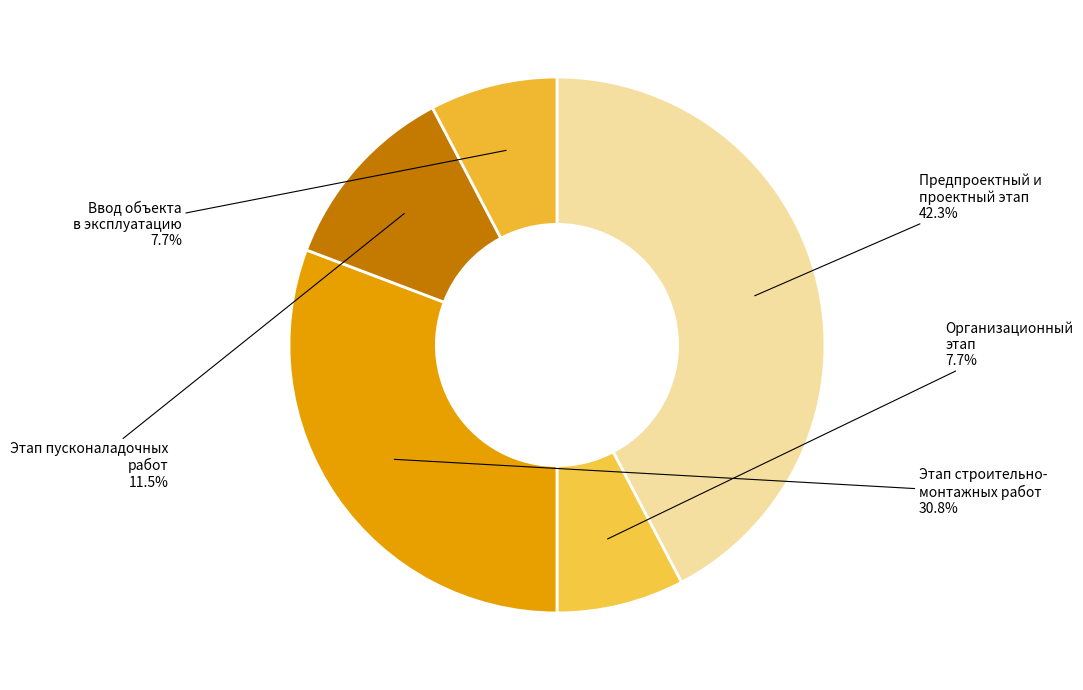

Is there any slice that represents more than half of the pie?

No